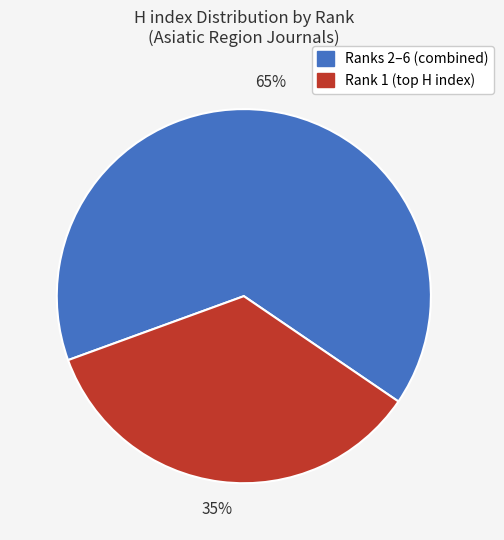

To the nearest percent, what is the average slice percentage?

50%